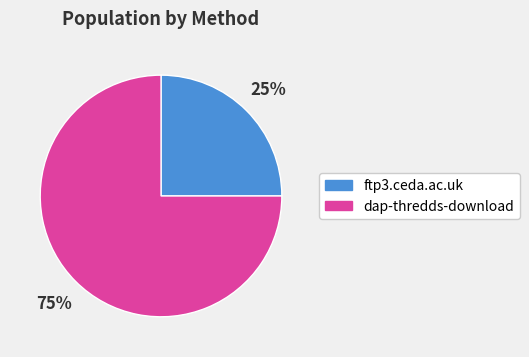

Between dap-thredds-download and ftp3.ceda.ac.uk, which is larger?

dap-thredds-download